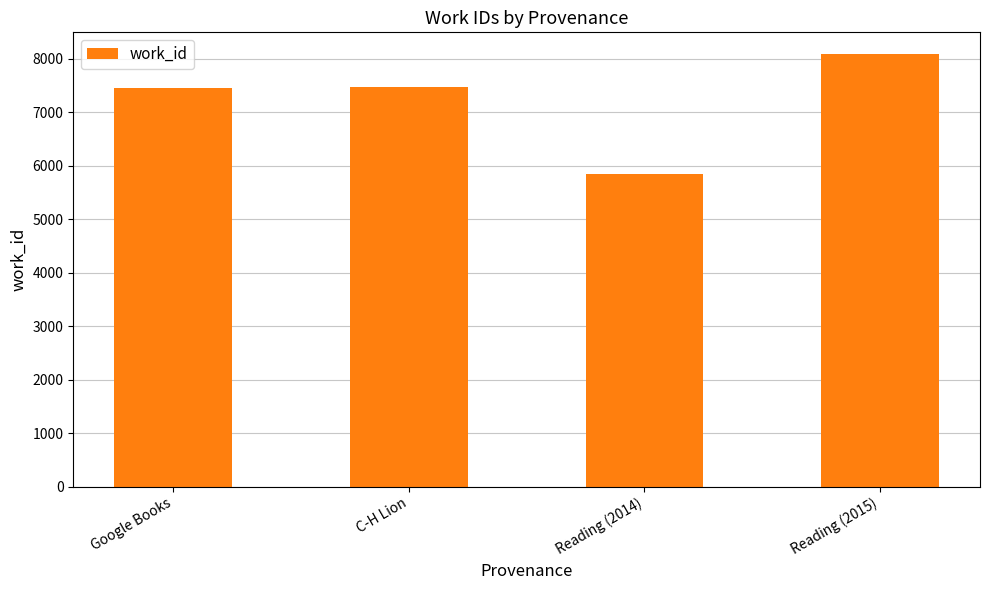

Which category has the highest value across all series?

Reading (2015)